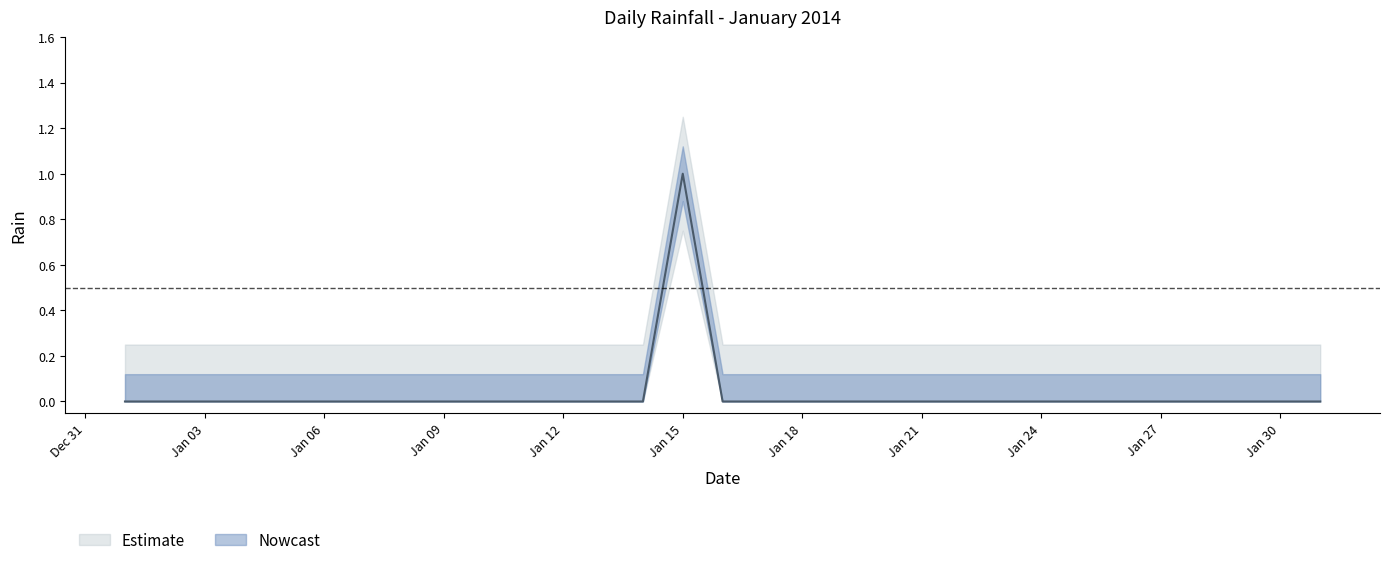

Rank the categories by value from lowest to highest.

2014-01-01, 2014-01-02, 2014-01-03, 2014-01-04, 2014-01-05, 2014-01-06, 2014-01-07, 2014-01-08, 2014-01-09, 2014-01-10, 2014-01-11, 2014-01-12, 2014-01-13, 2014-01-14, 2014-01-16, 2014-01-17, 2014-01-18, 2014-01-19, 2014-01-20, 2014-01-21, 2014-01-22, 2014-01-23, 2014-01-24, 2014-01-25, 2014-01-26, 2014-01-27, 2014-01-28, 2014-01-29, 2014-01-30, 2014-01-31, 2014-01-15